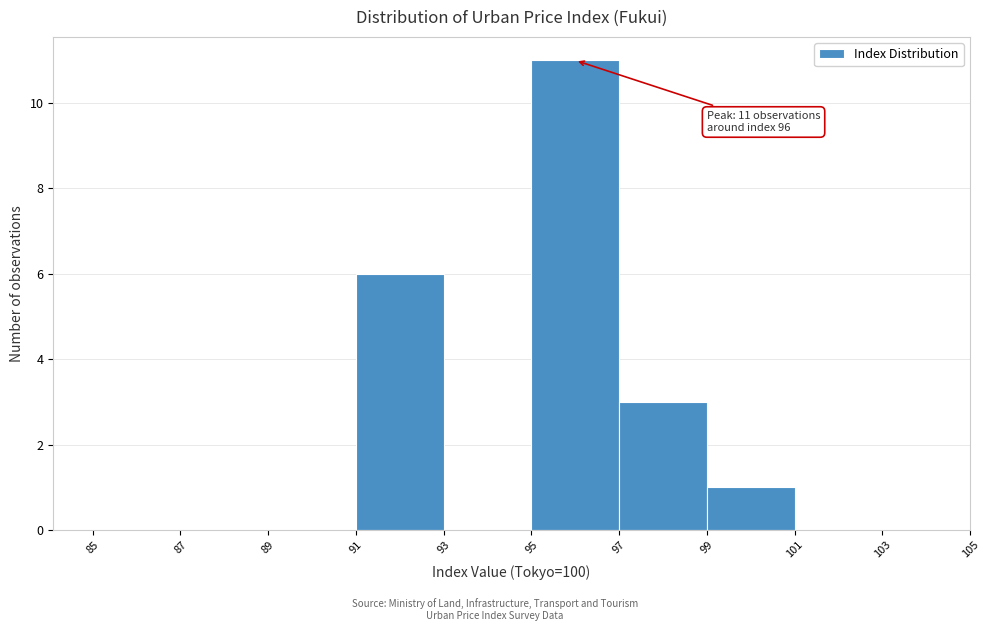

Over which range of the x-axis is the bar tallest?

95 to 97